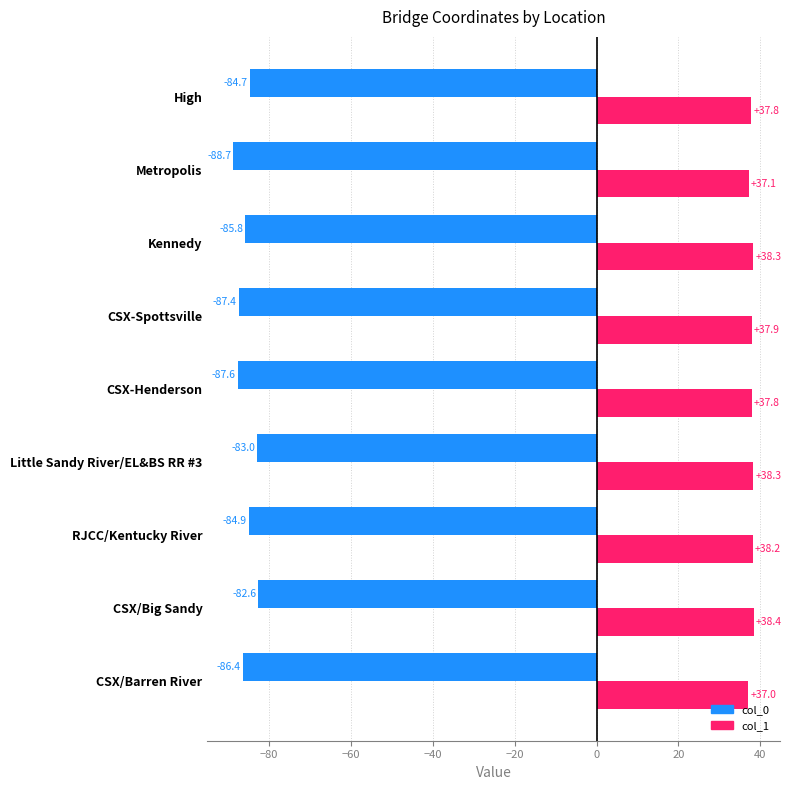

List the series in order of their peak value, lowest first.

col_0, col_1